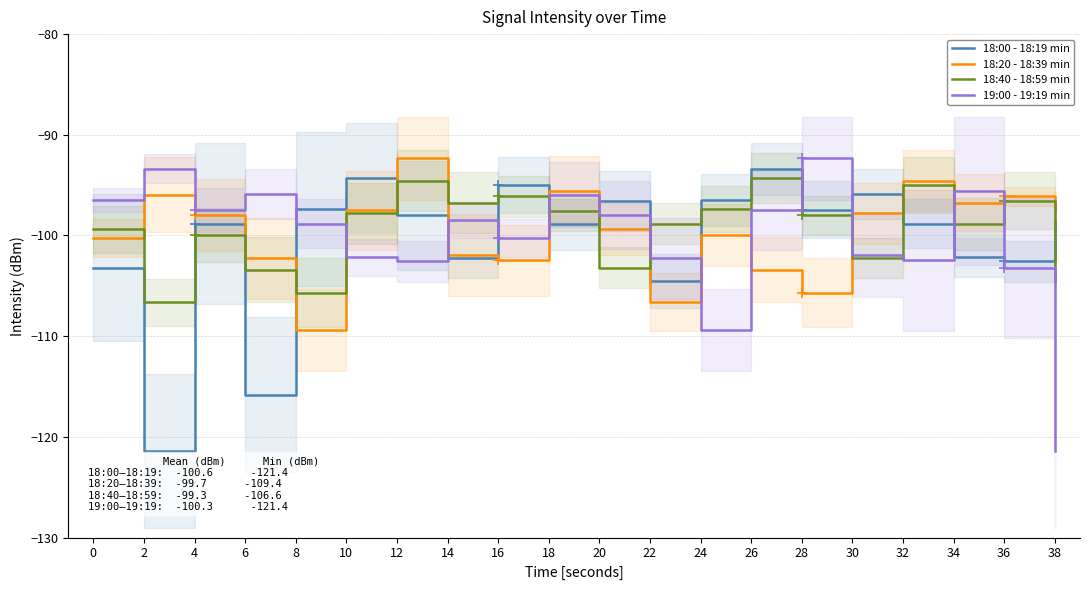

What is the spread (max minus min) of values at 34?

6.6